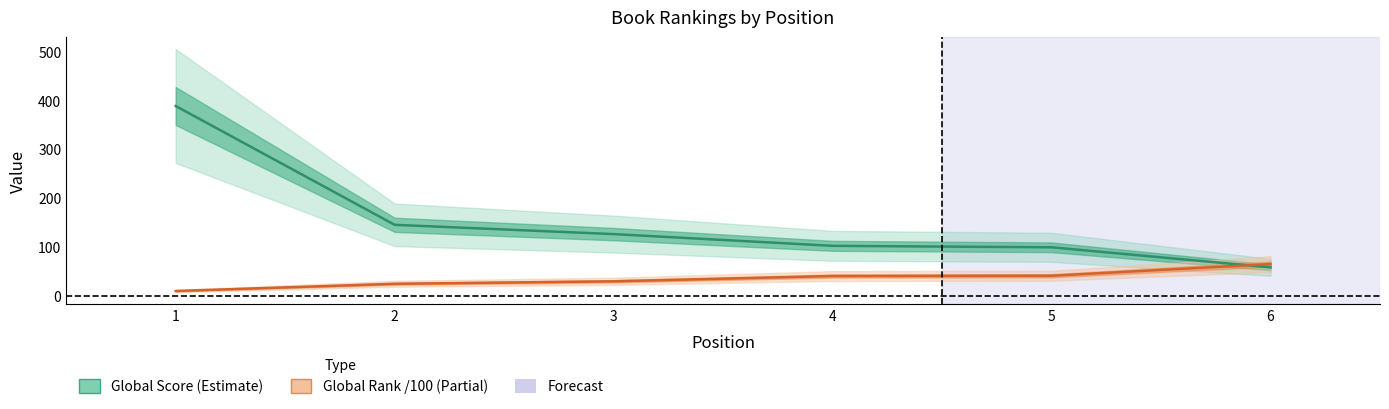

What is the difference between the Global Rank (/100) values at 3 and 2?

5.1